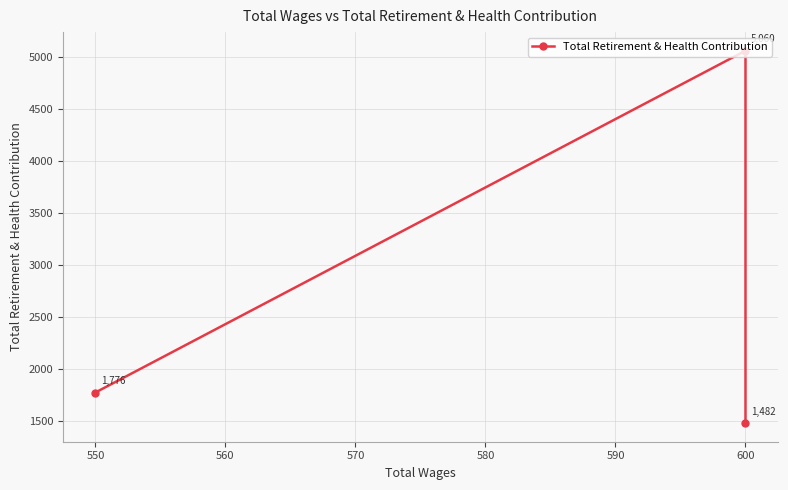

What is the difference between the maximum and second lowest values?

3284